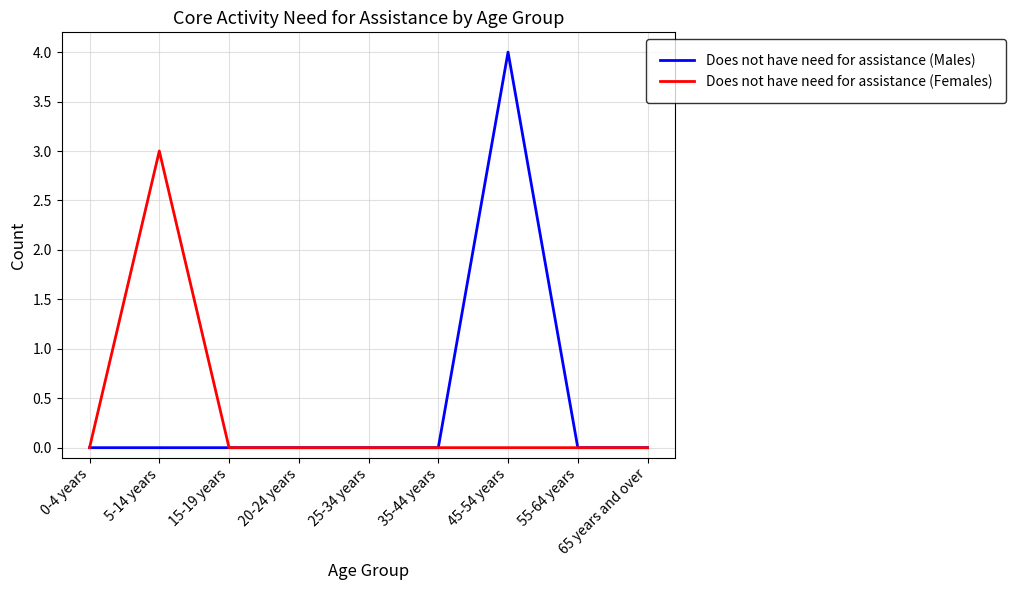

What is the difference between the Does not have need for assistance (Males) values at 45-54 years and 0-4 years?

4